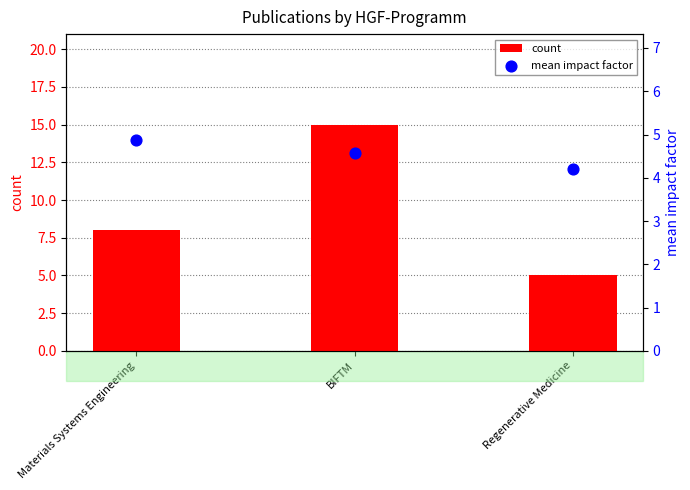

Is the value of mean impact factor at Materials Systems Engineering greater than the value of count at BIFTM?

No